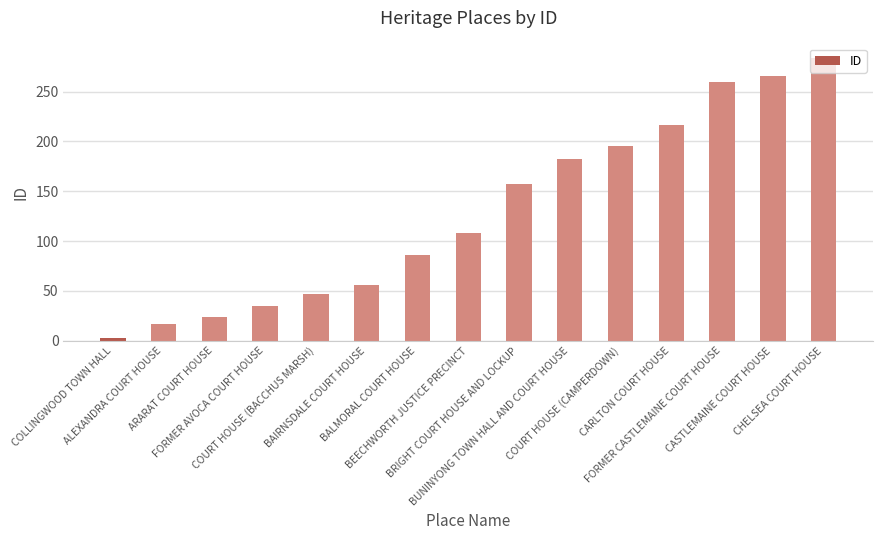

What is the value of the 10th bar from the left?

182